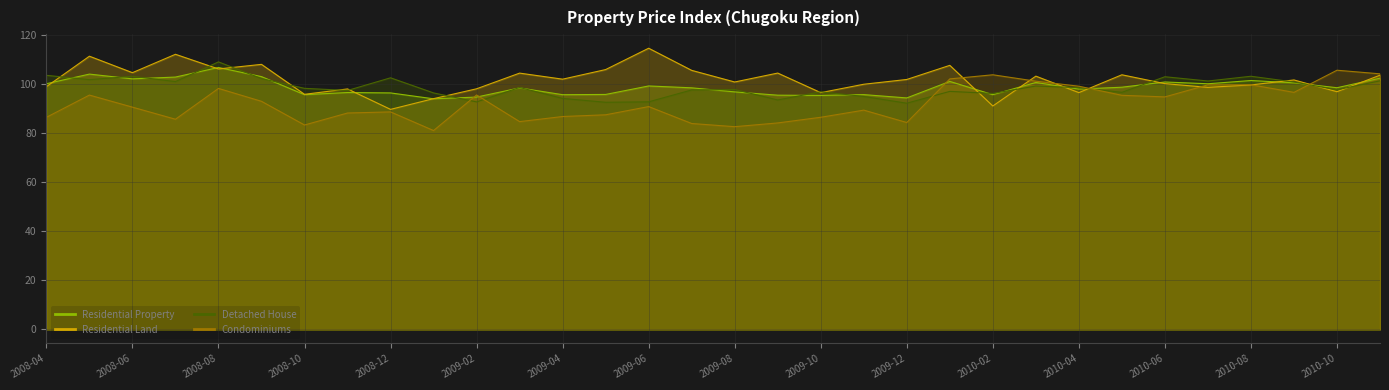

The Residential Property series shows 95.8 at 2009-05. True or false?

True